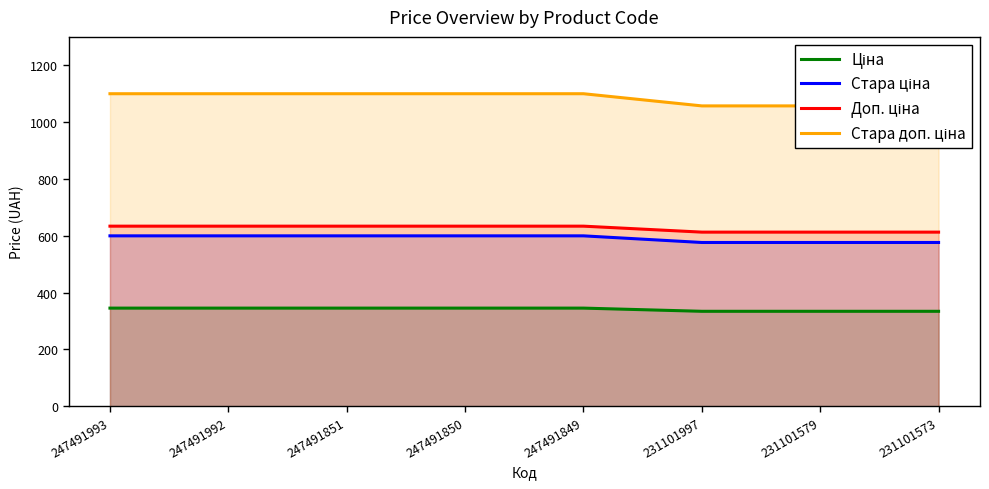

What is the difference between the Стара ціна values at 231101573 and 247491992?

23.3